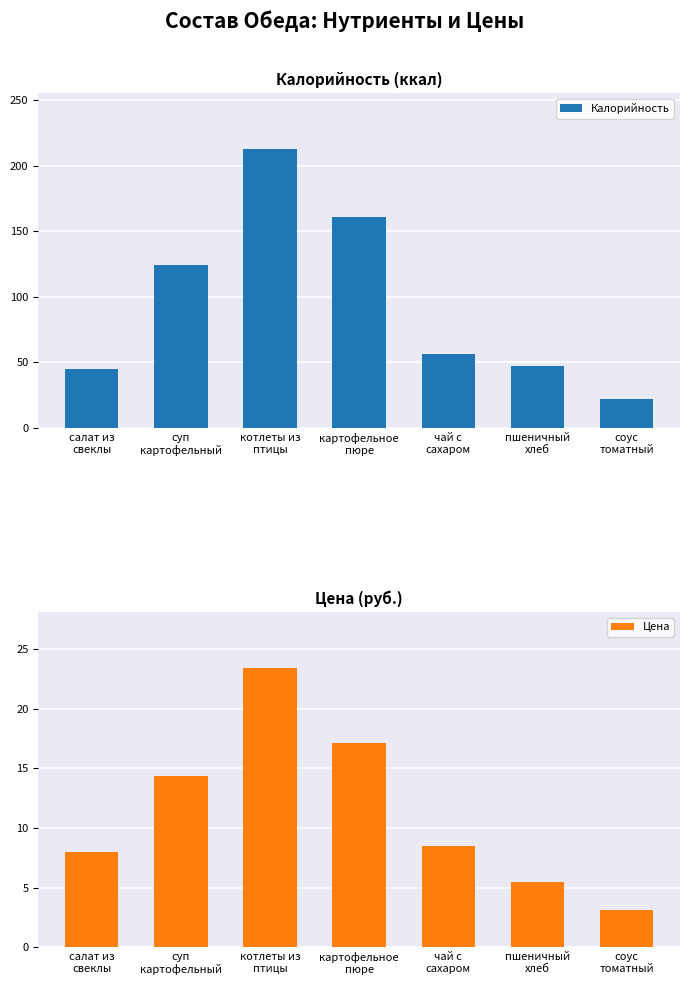

What is the value of the Цена bar at the 2nd from the left?

14.4